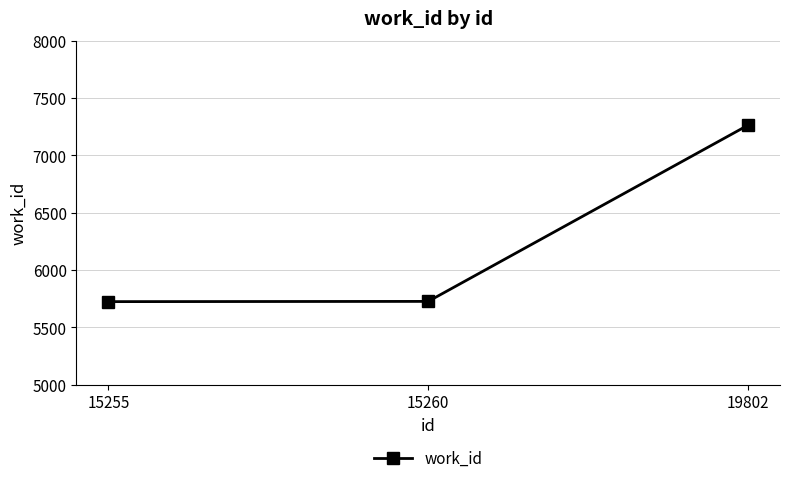

What is the smallest value displayed?

5724